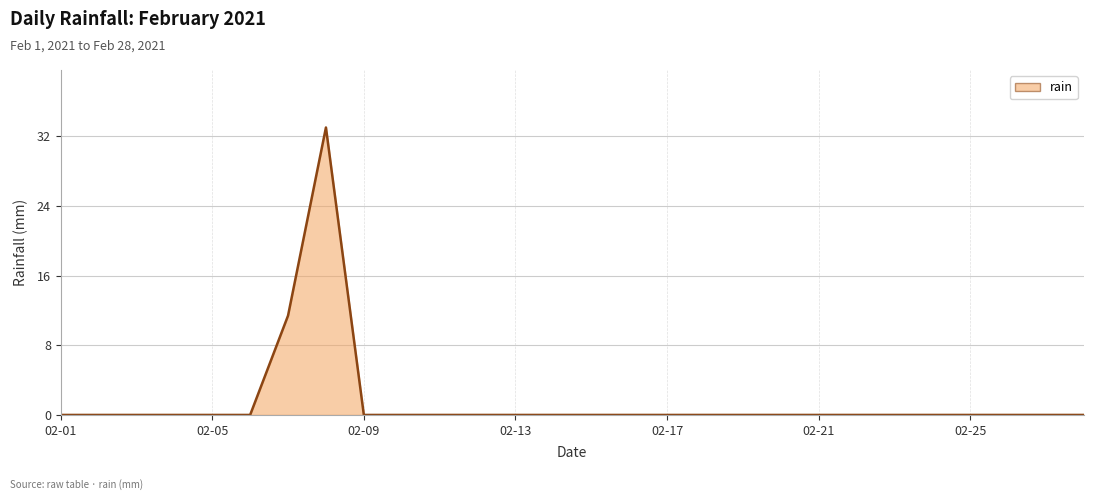

What is the difference between the maximum and minimum values?

33.0